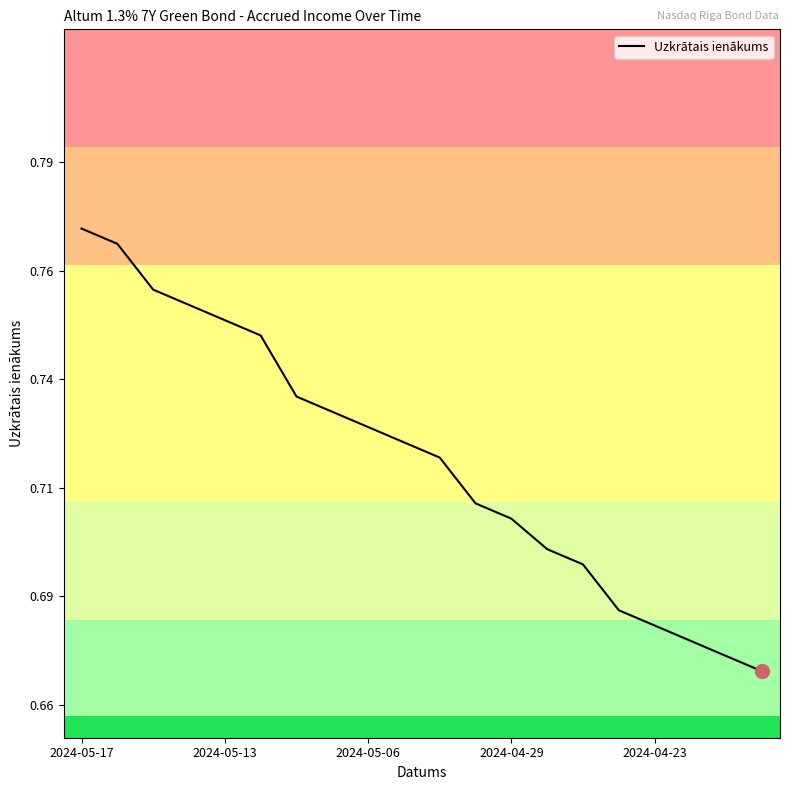

Does the chart display data point markers on the line(s)?

No